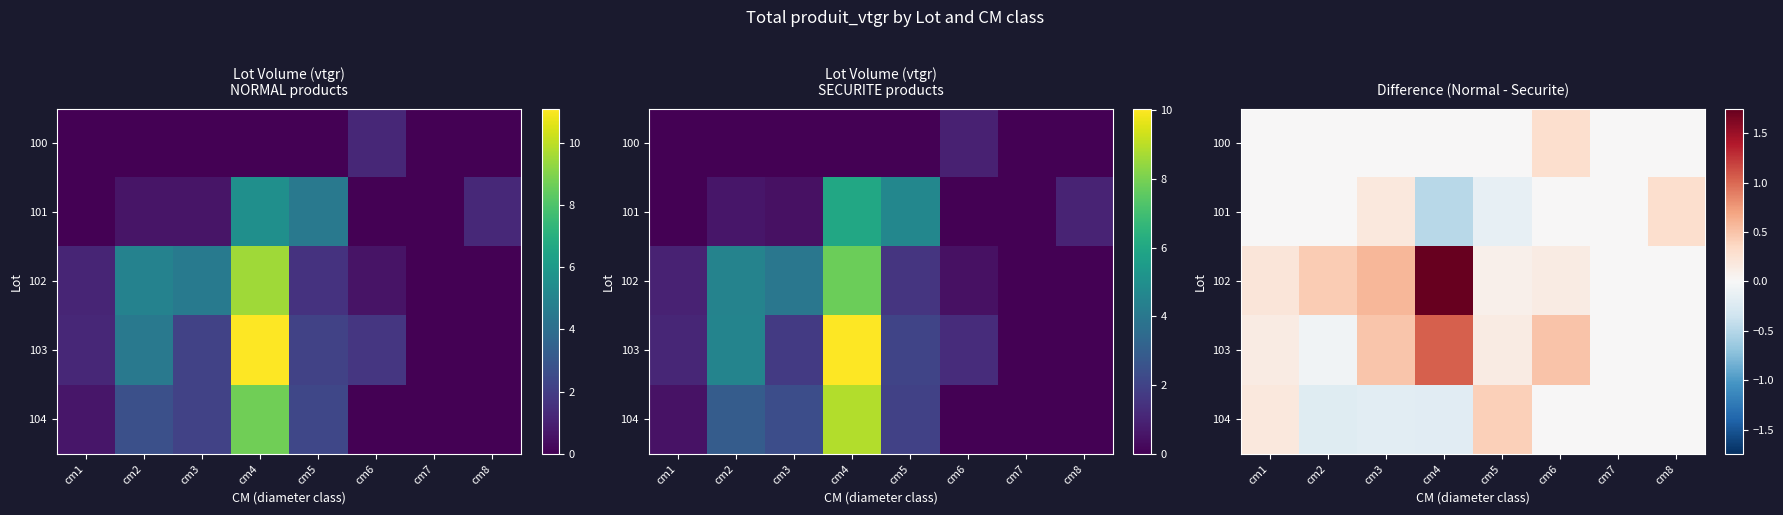

What is the difference between the highest and lowest values at cm5?

0.6